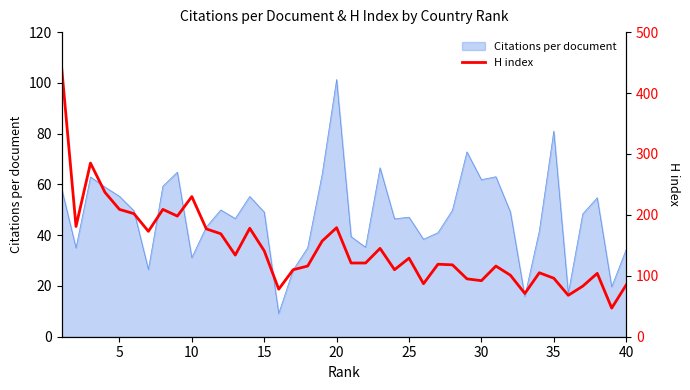

Count the number of values greater than 121.

19